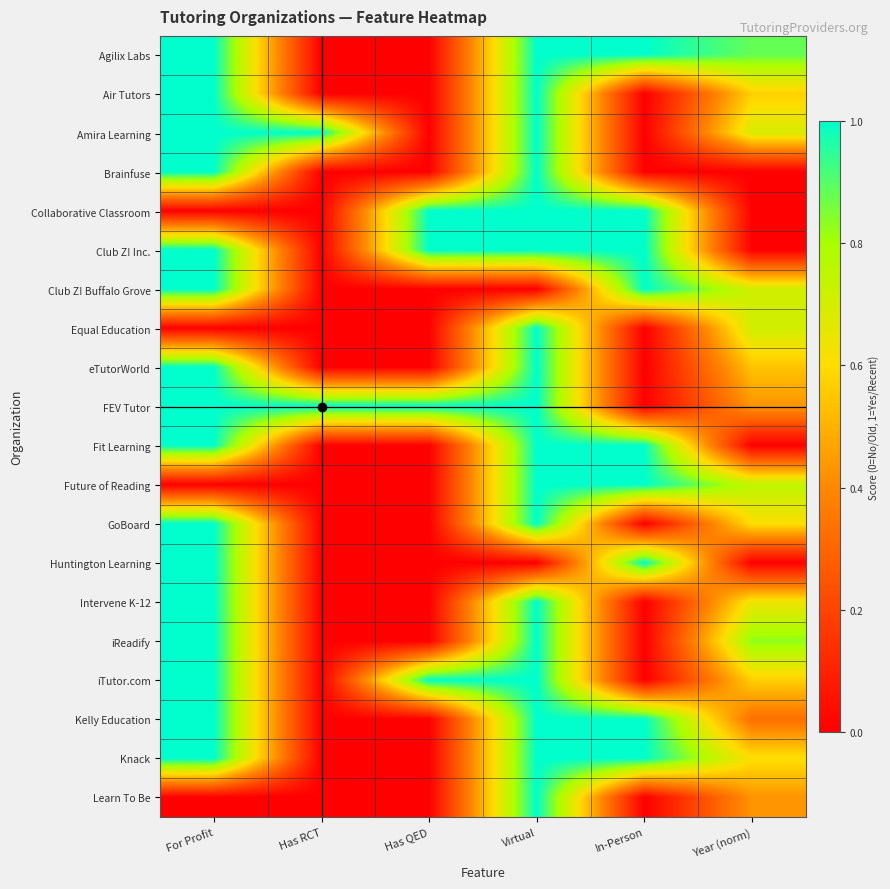

At how many categories does at least one series exceed 0?

6